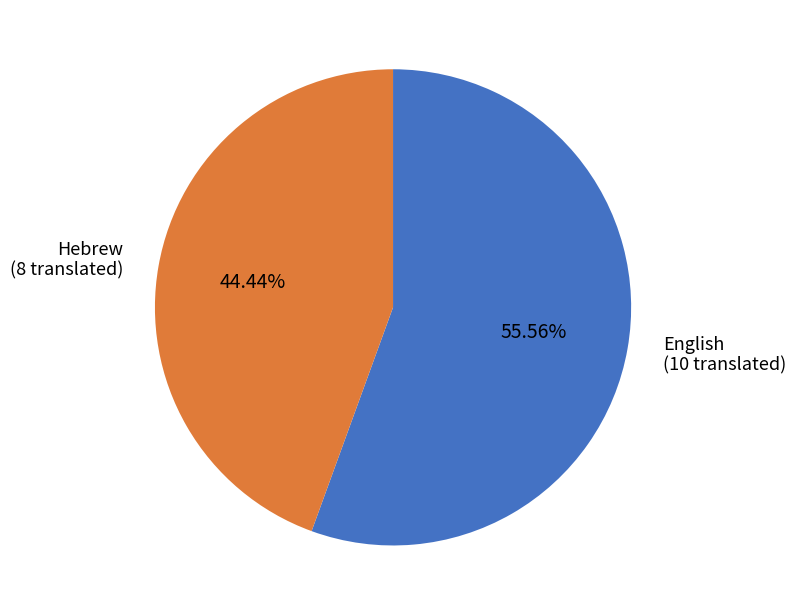

To the nearest percent, what percentage of the pie is Hebrew?

44%